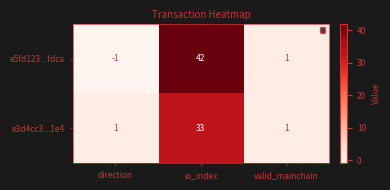

What is the highest value of the e3d4cc3...1e4 series?

33